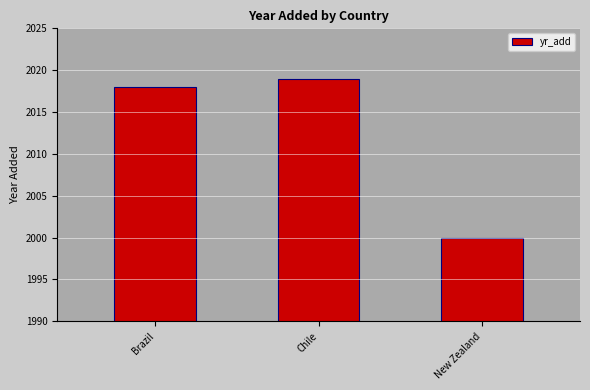

Which label corresponds to the smallest value in the chart?

New Zealand